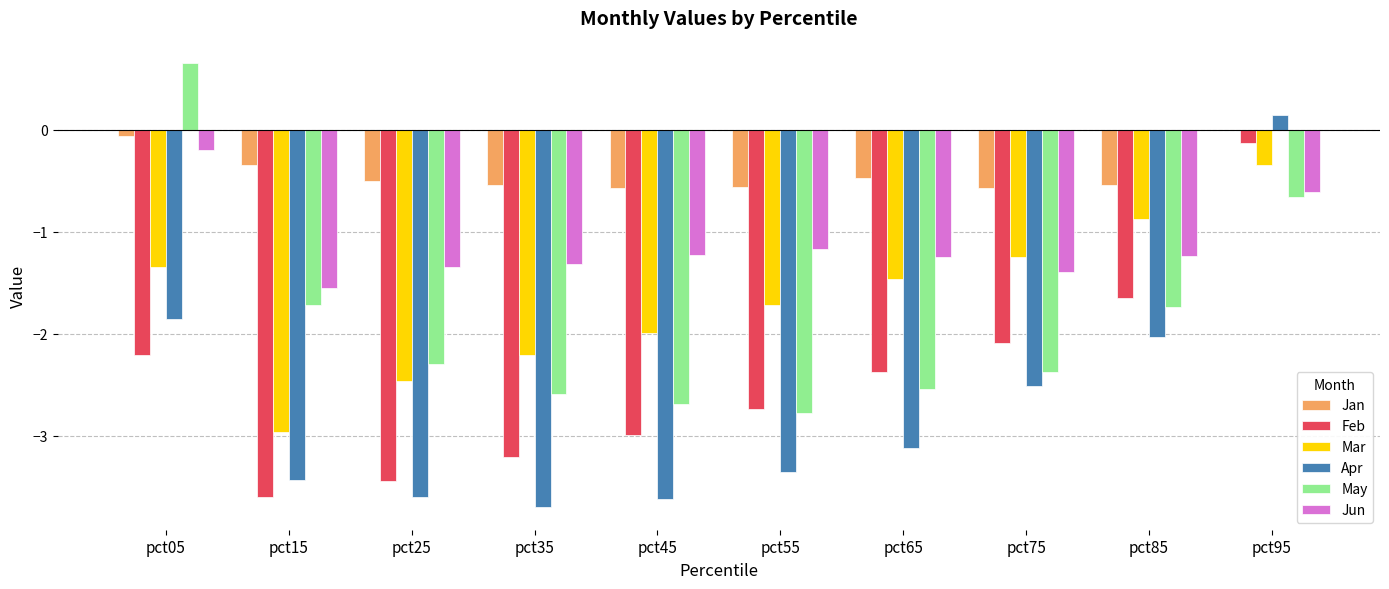

The value of Apr at pct45 is -6.0. True or false?

False